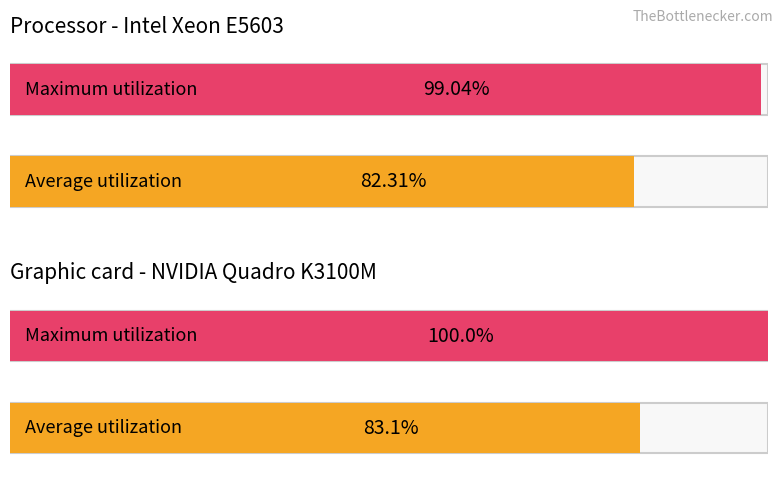

Does the chart contain stacked bars?

No